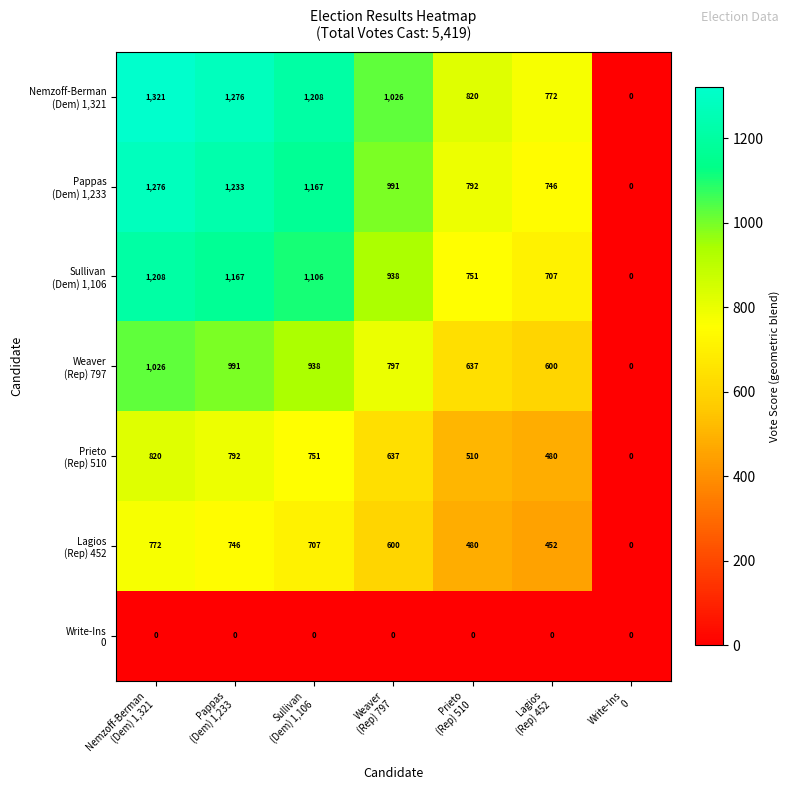

What is the greatest value displayed?

1321